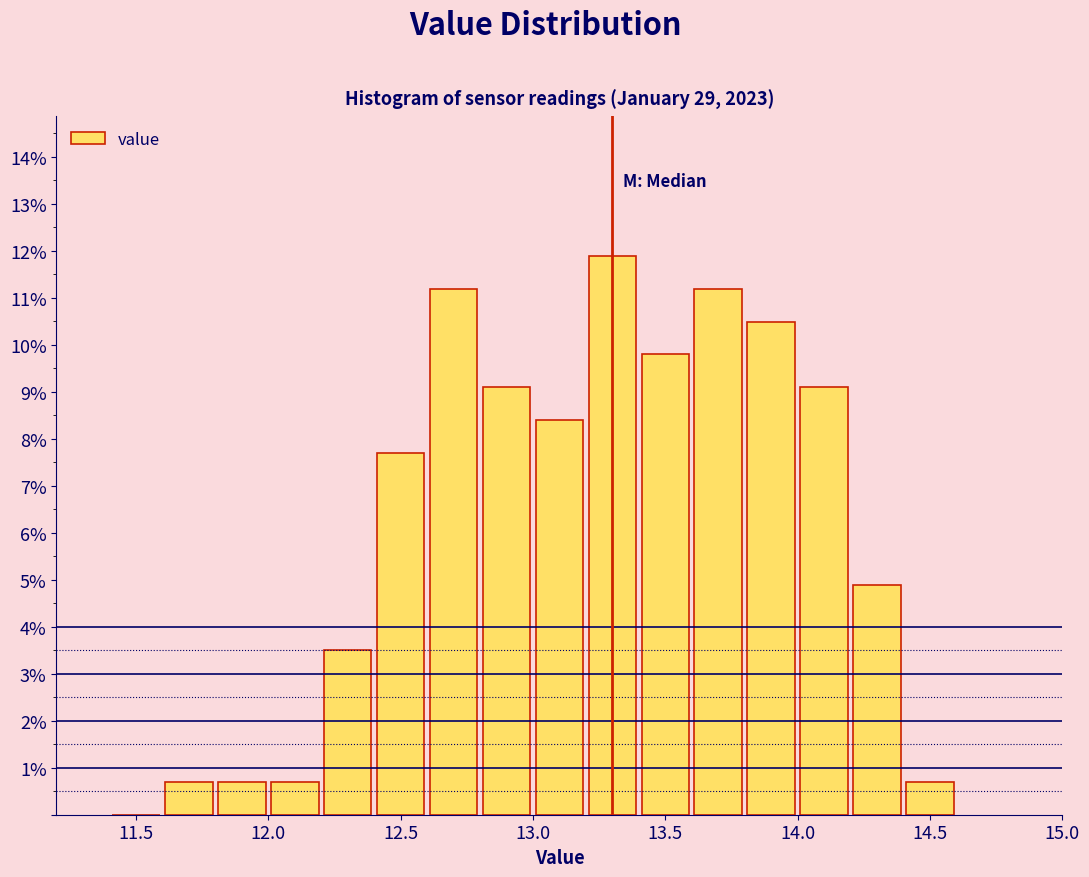

What is the height of the bar covering 13.8 to 14.0 on the x-axis? The values are not printed on the chart, so give them approximately, as read against the axis.

10.5